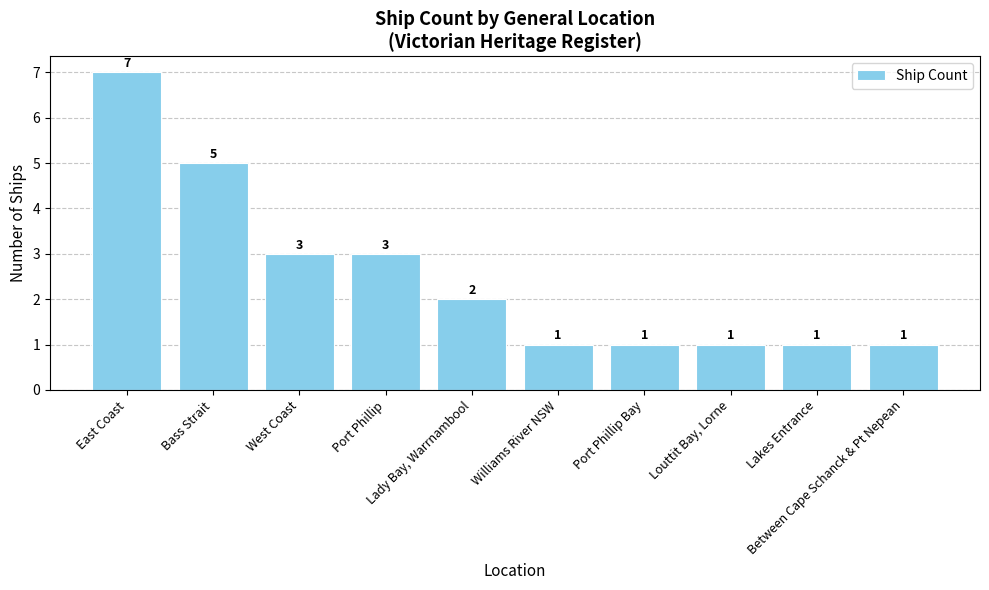

What is the greatest value displayed?

7